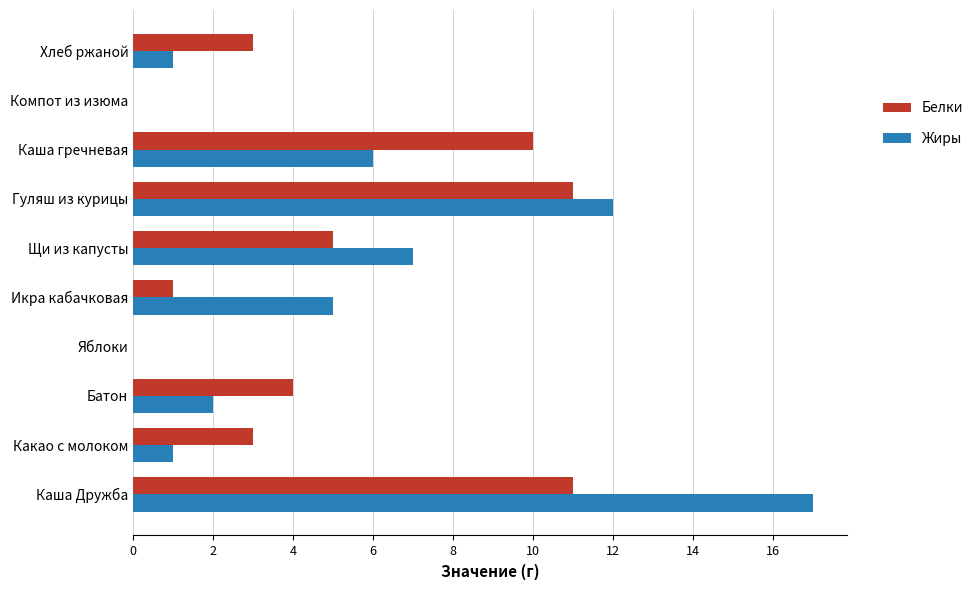

The value of Жиры at Икра кабачковая is 2. True or false?

False